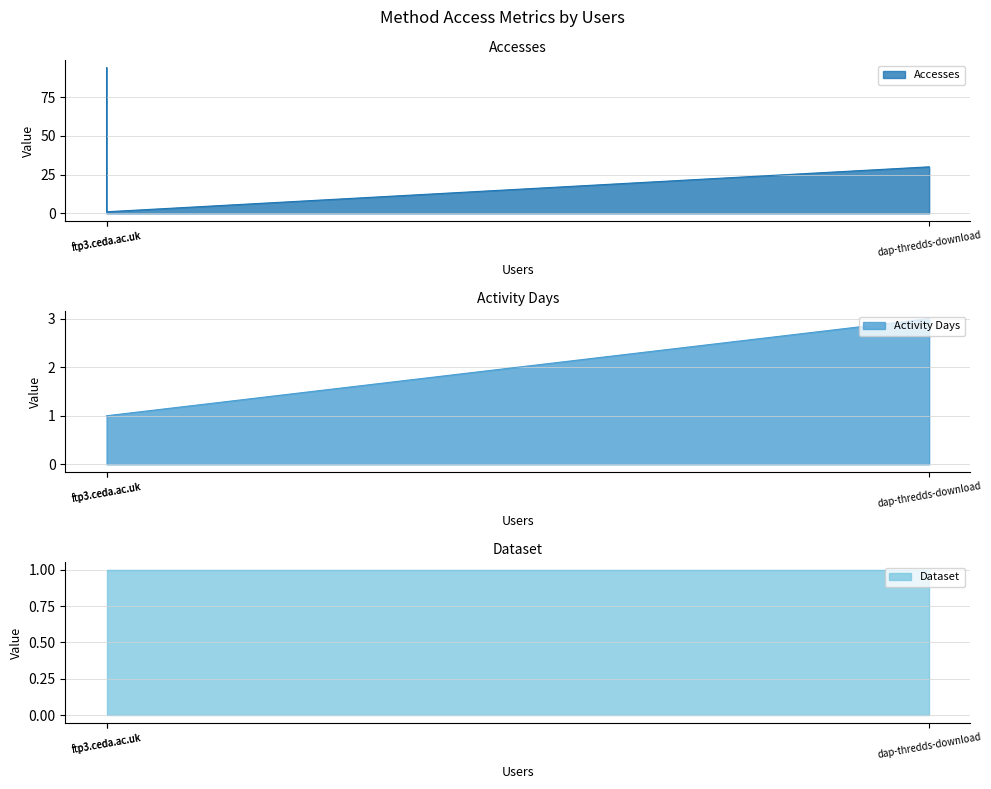

Which series changed the most between dap-thredds-download and ftp3.ceda.ac.uk?

Accesses